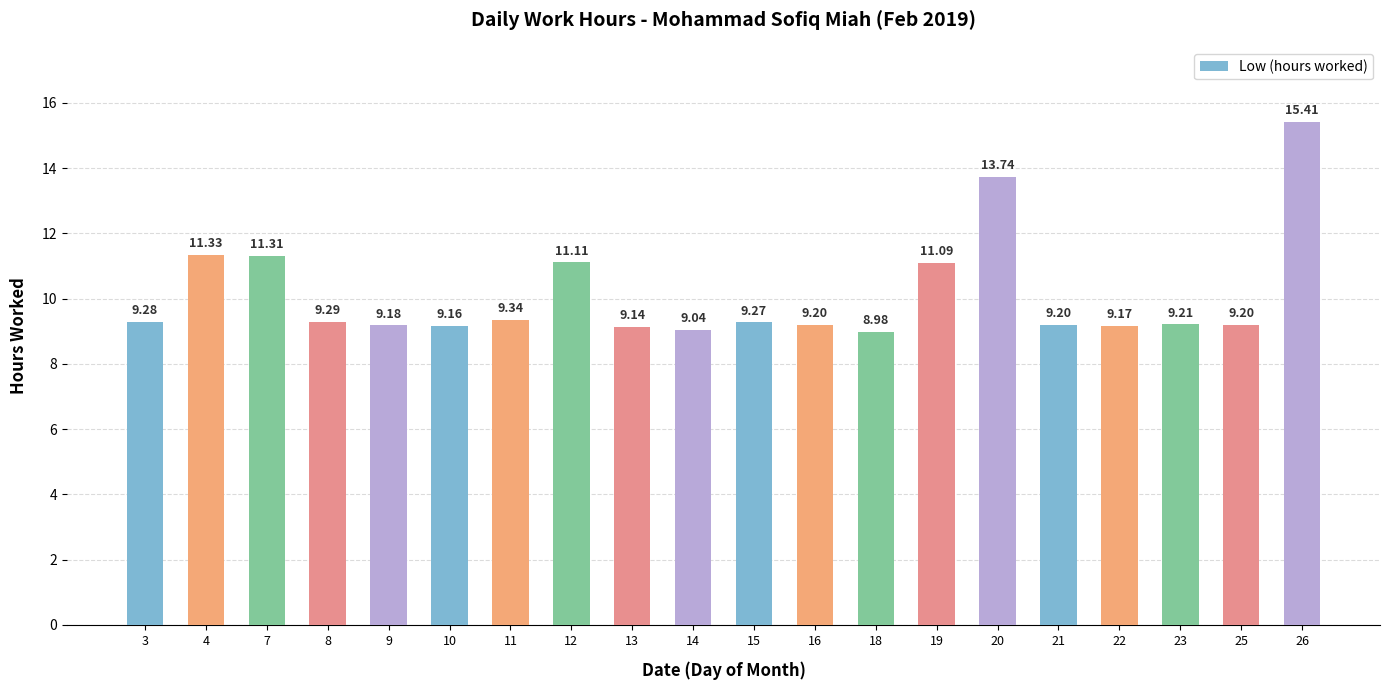

What is the maximum value shown in the chart?

15.4